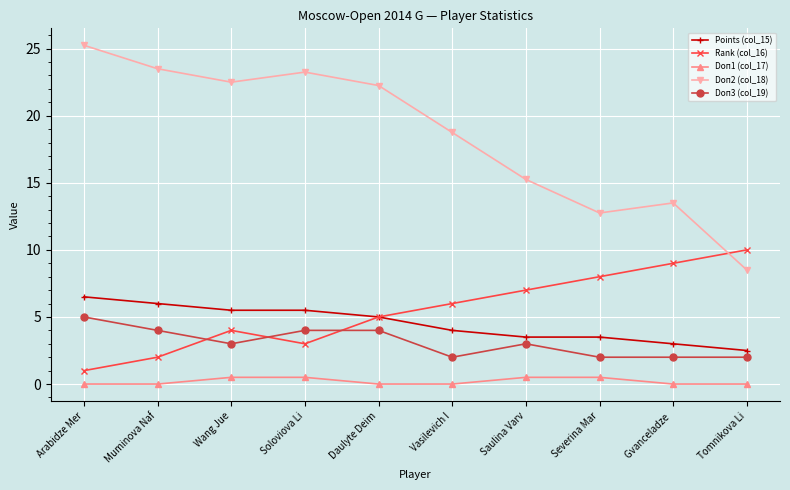

True or false: Rank (col_16) has more than 0 interior local peaks.

True